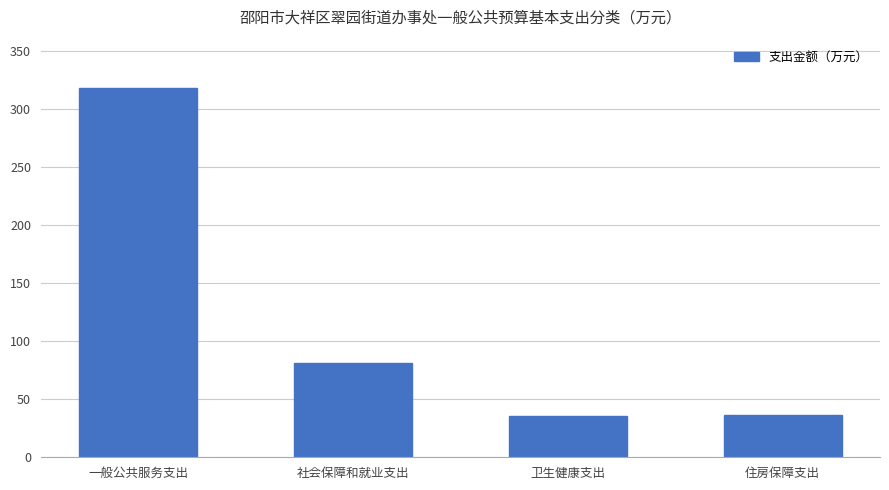

Read the value at 住房保障支出.

36.4